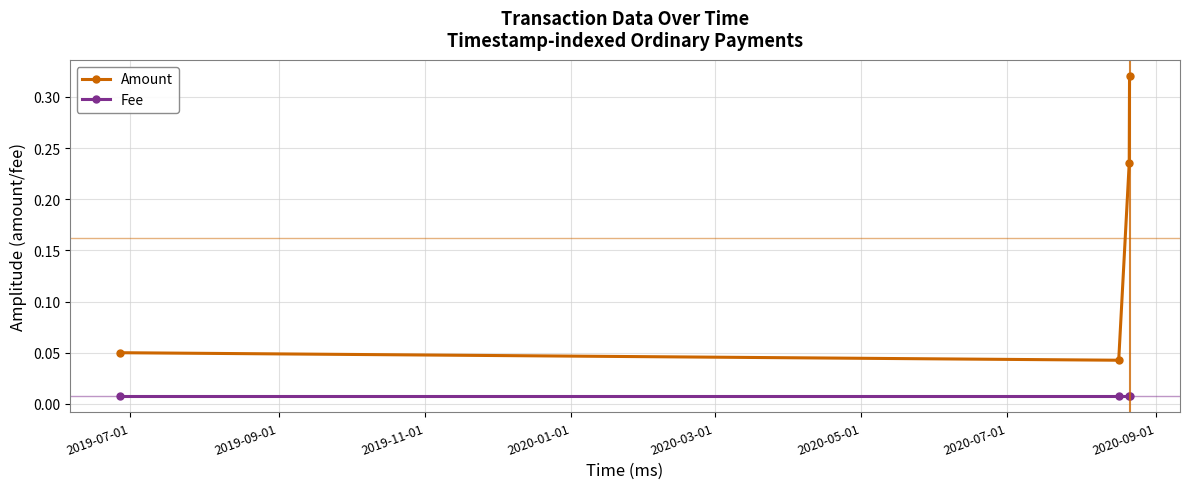

Count the number of categories in the chart.

4